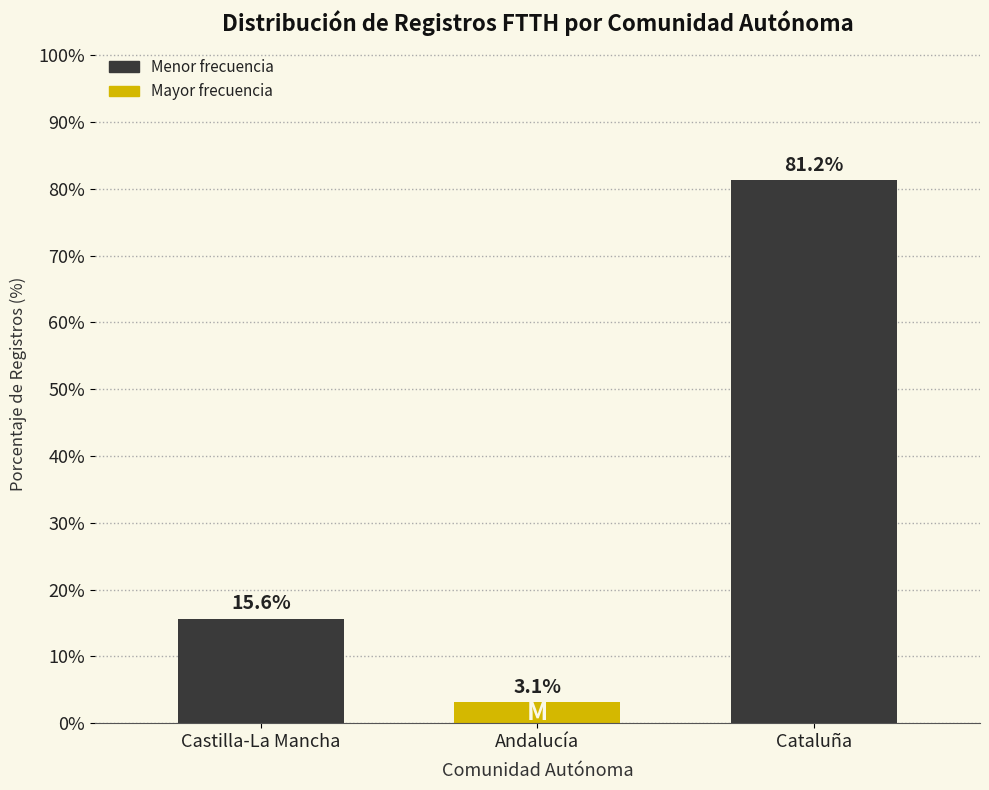

Approximately how many times larger is the value at Cataluña compared to Castilla-La Mancha?

5.2